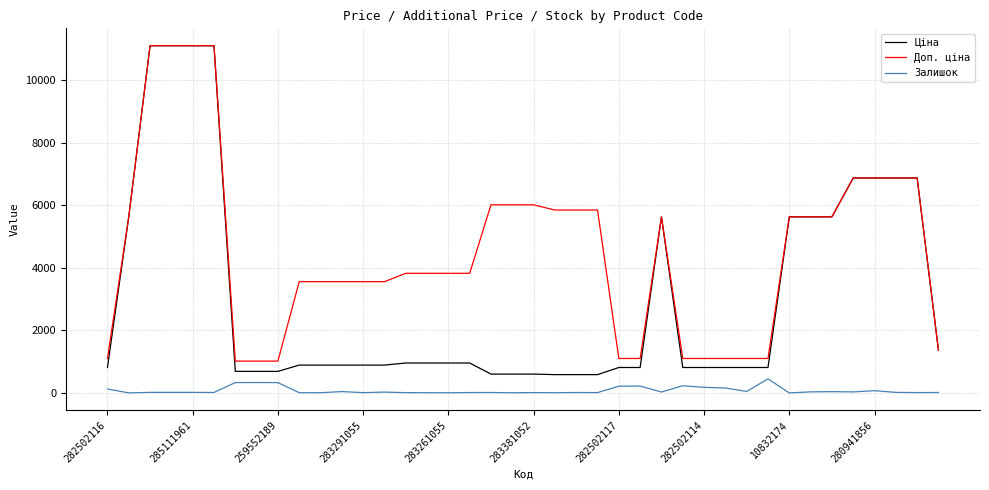

True or false: Залишок and Доп. ціна cross at least once.

False